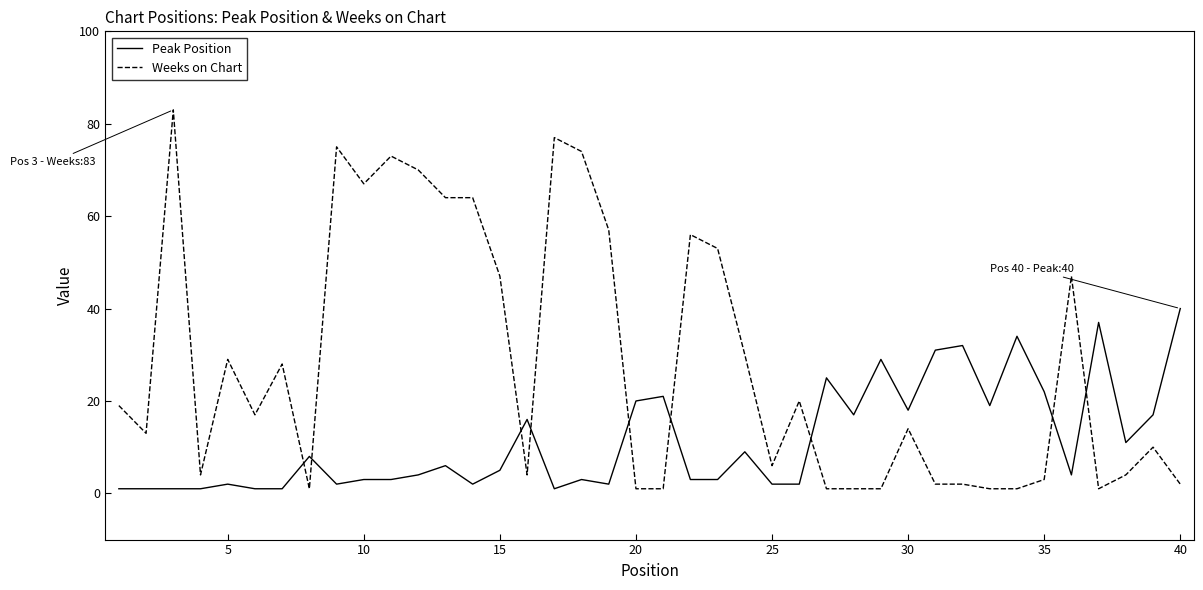

What is the difference between the maximum and minimum values in the Peak Position series?

39